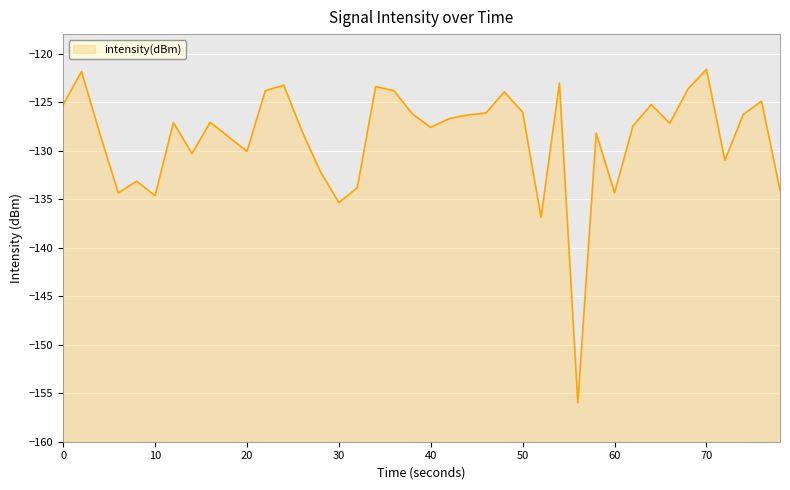

What is the difference between the maximum and minimum values?

34.4